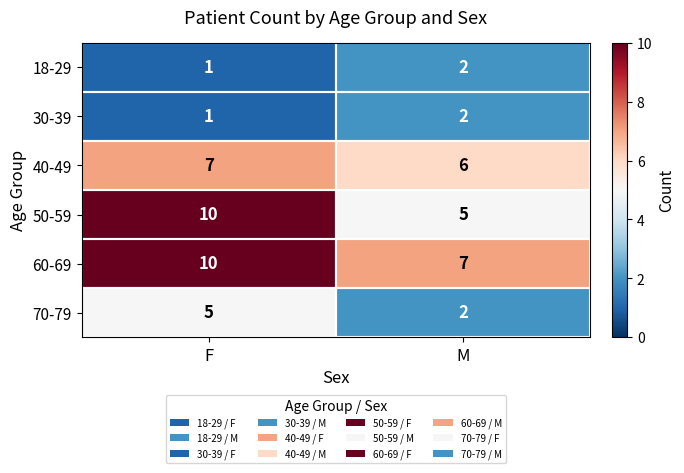

What is the minimum value for 40-49?

6